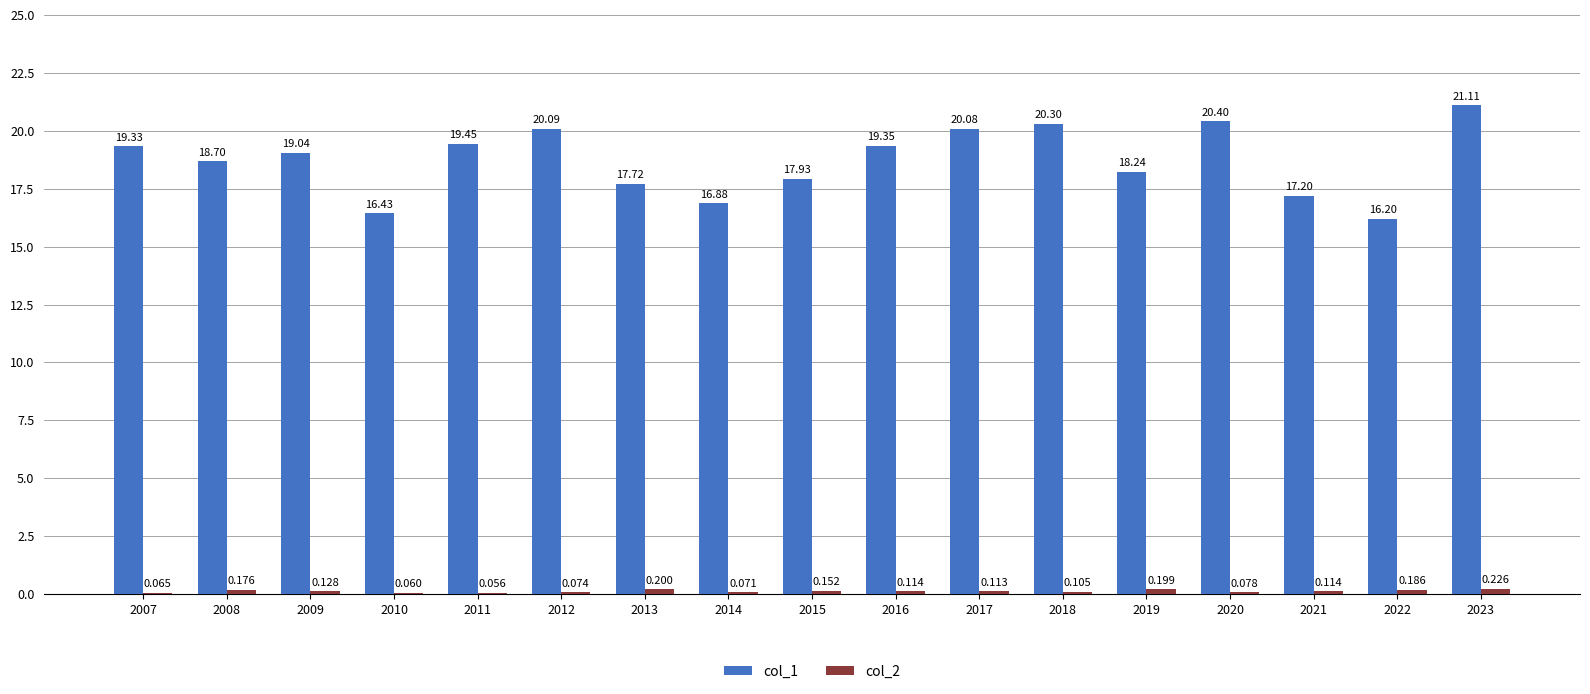

What value does the col_1 series have at 2011?

19.4